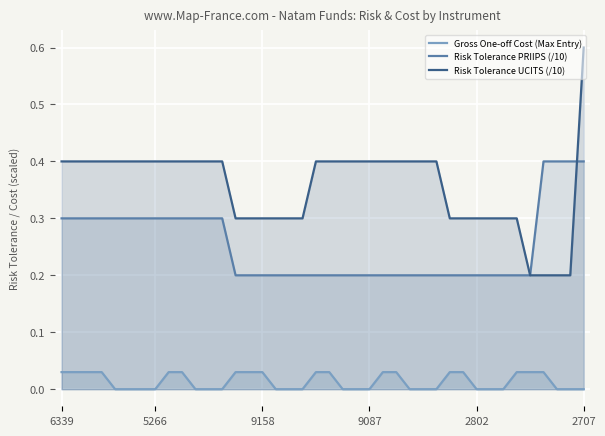

The Risk Tolerance UCITS (/10) series shows 0.3 at 29. True or false?

True